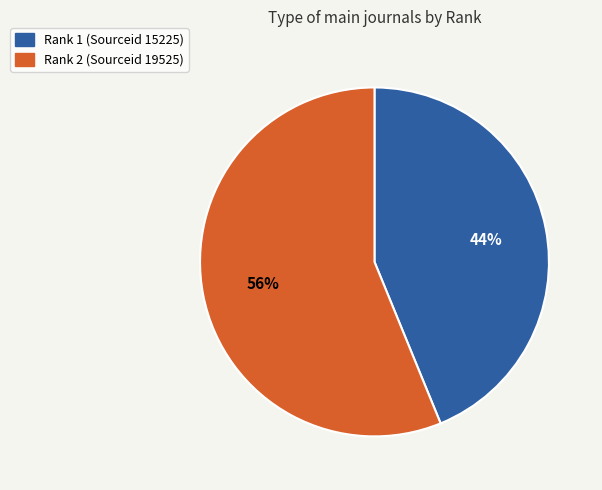

To the nearest percent, what is the average slice percentage?

50%